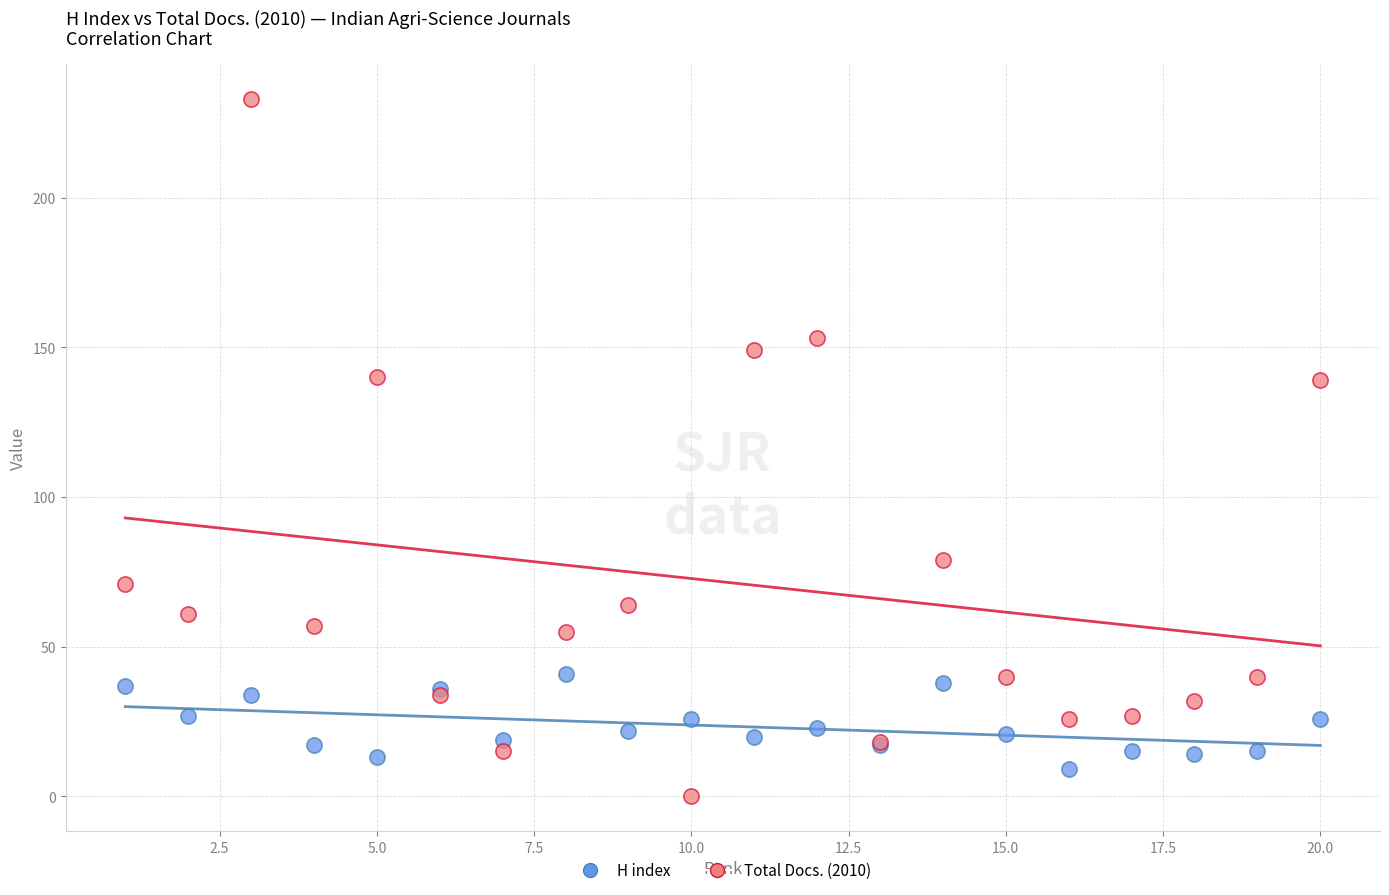

Which series has the largest Y range (max minus min)?

Total Docs. (2010)